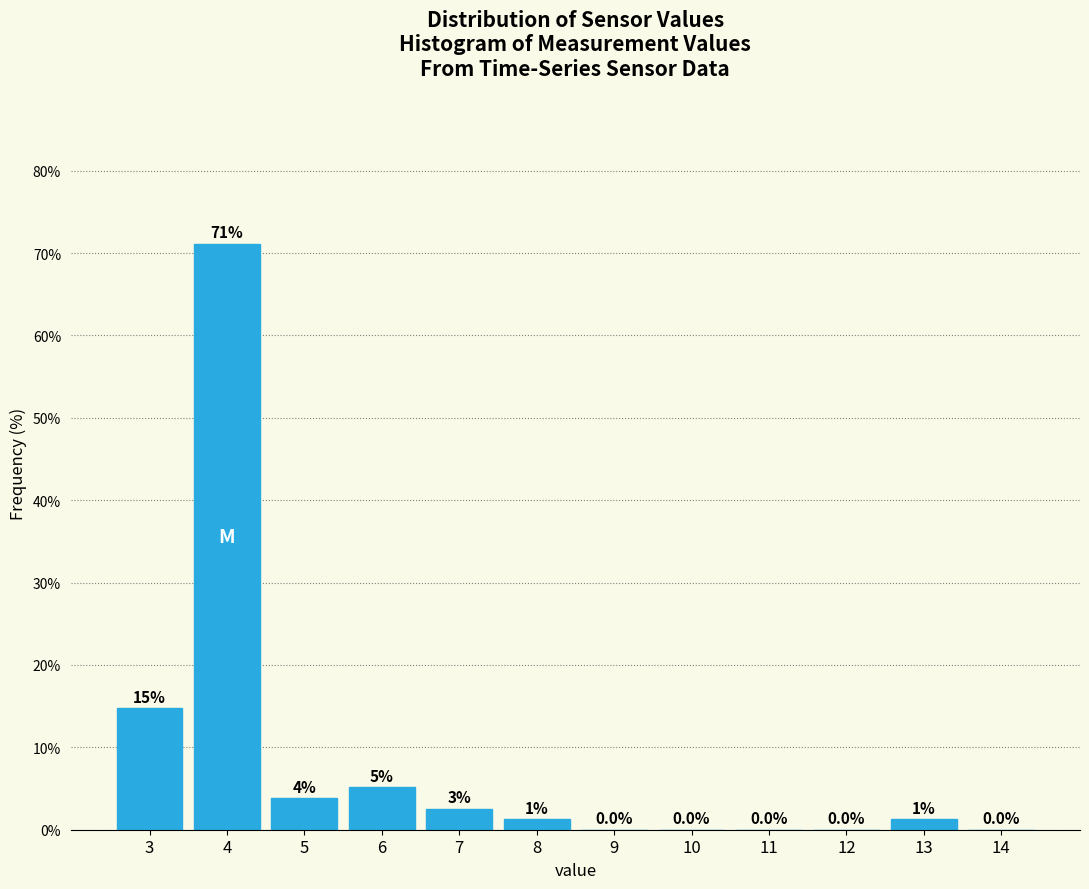

At which label does the data first exceed 1?

3